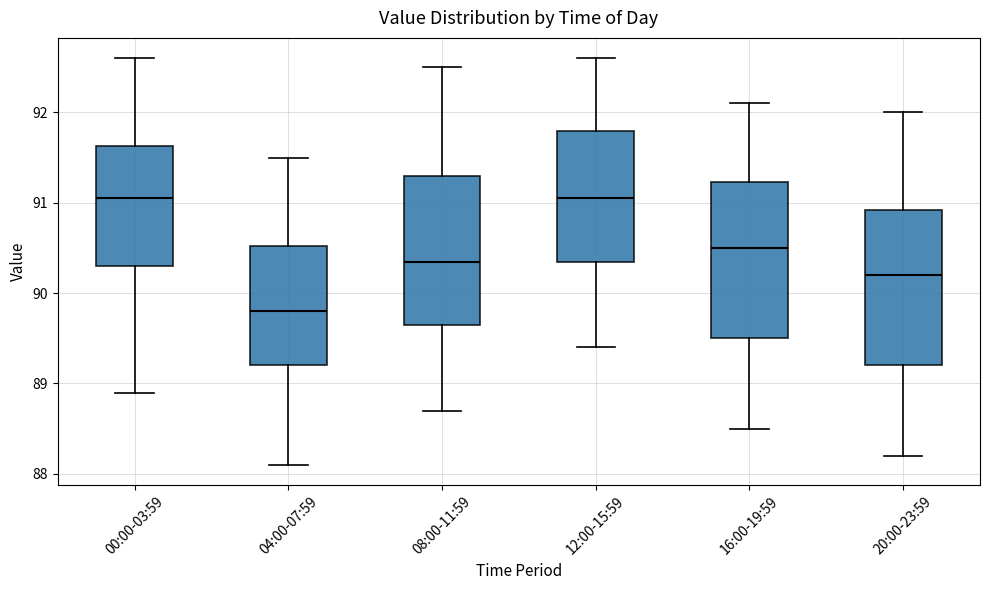

Reading left to right, transcribe this box plot: for each box, give where its median line is, the range the box spans, and where its two whiskers end, as read against the y-axis. The values are not printed on the chart, so give them approximately, as read against the axis.

00:00-03:59: median 91.1, box 90.3 to 91.6, whiskers 88.9 to 92.6
04:00-07:59: median 89.8, box 89.2 to 90.5, whiskers 88.1 to 91.5
08:00-11:59: median 90.4, box 89.7 to 91.3, whiskers 88.7 to 92.5
12:00-15:59: median 91.1, box 90.4 to 91.8, whiskers 89.4 to 92.6
16:00-19:59: median 90.5, box 89.5 to 91.2, whiskers 88.5 to 92.1
20:00-23:59: median 90.2, box 89.2 to 90.9, whiskers 88.2 to 92.0